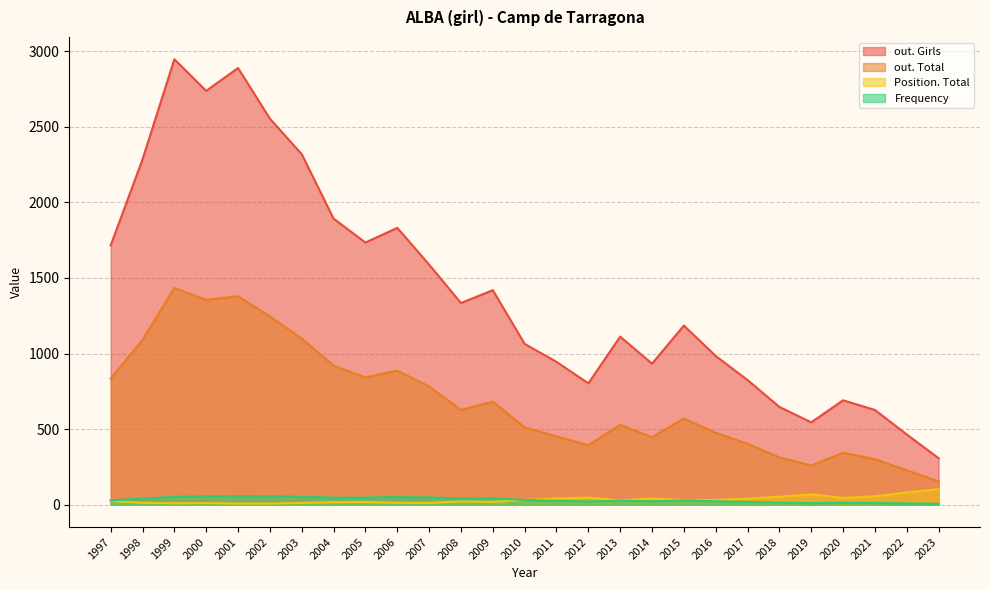

At which category is the sum across all series the highest?

1999